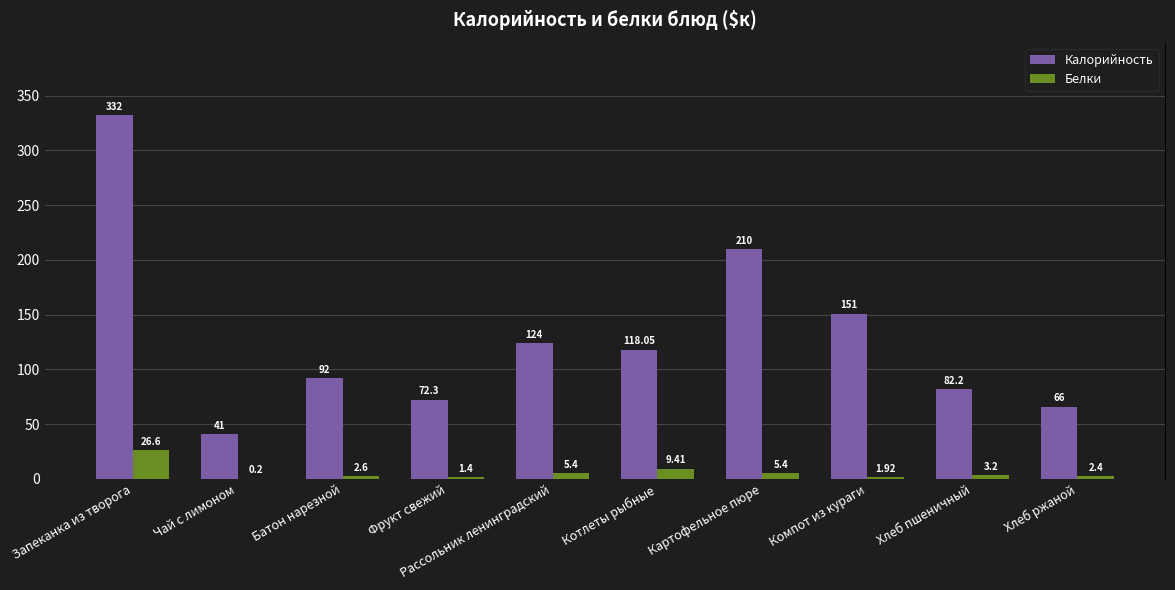

Which category has the highest value in the Белки series?

Запеканка из творога